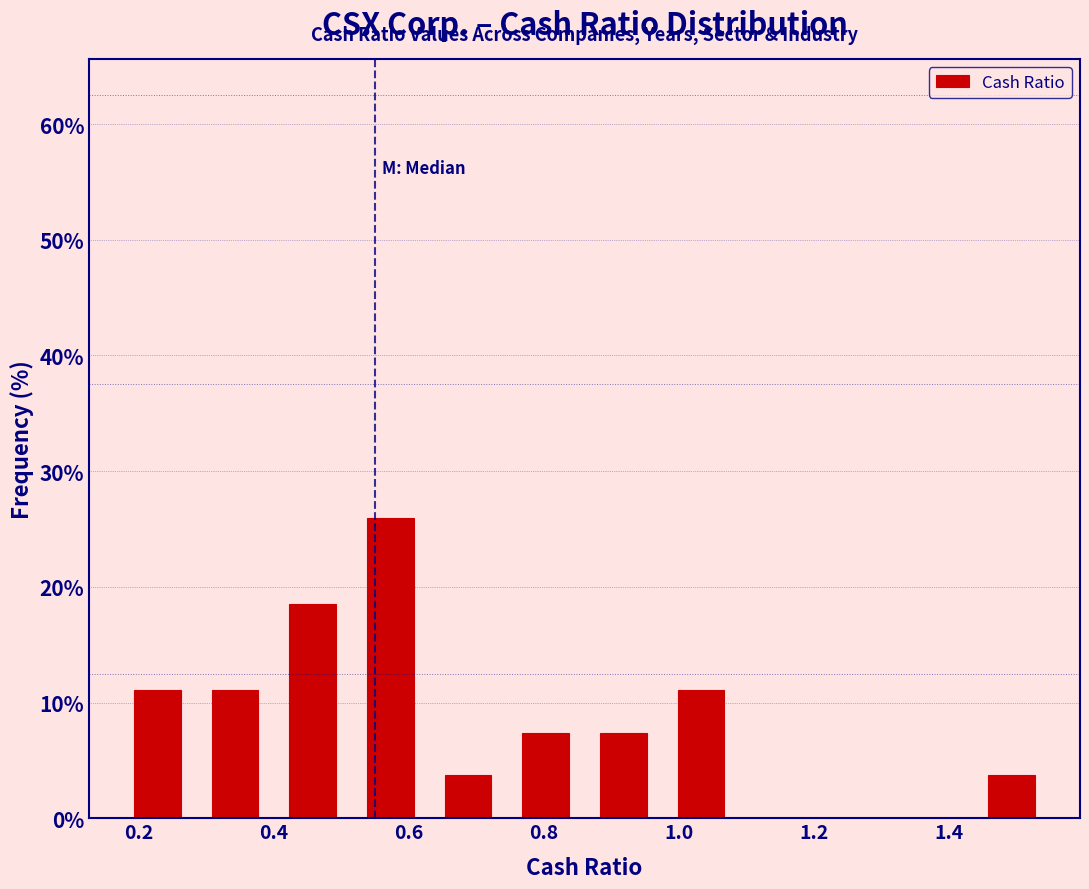

How tall is the bar that spans 0.515 to 0.630 on the x-axis? Neither the bar edges nor the heights are printed on the chart, so give them approximately, as read against the axes.

26